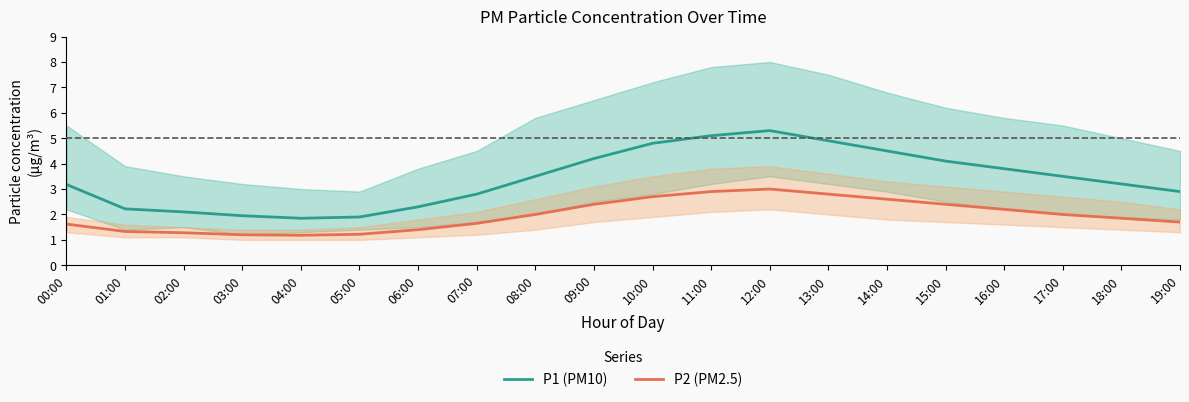

What is the sum of all P2 (PM2.5) values?

39.4